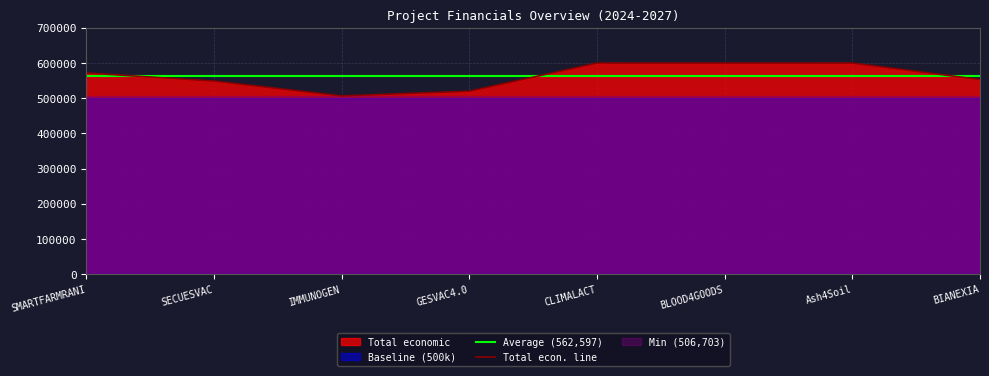

The value of Average (562,597) at SMARTFARMRANI is 562596.9. True or false?

True